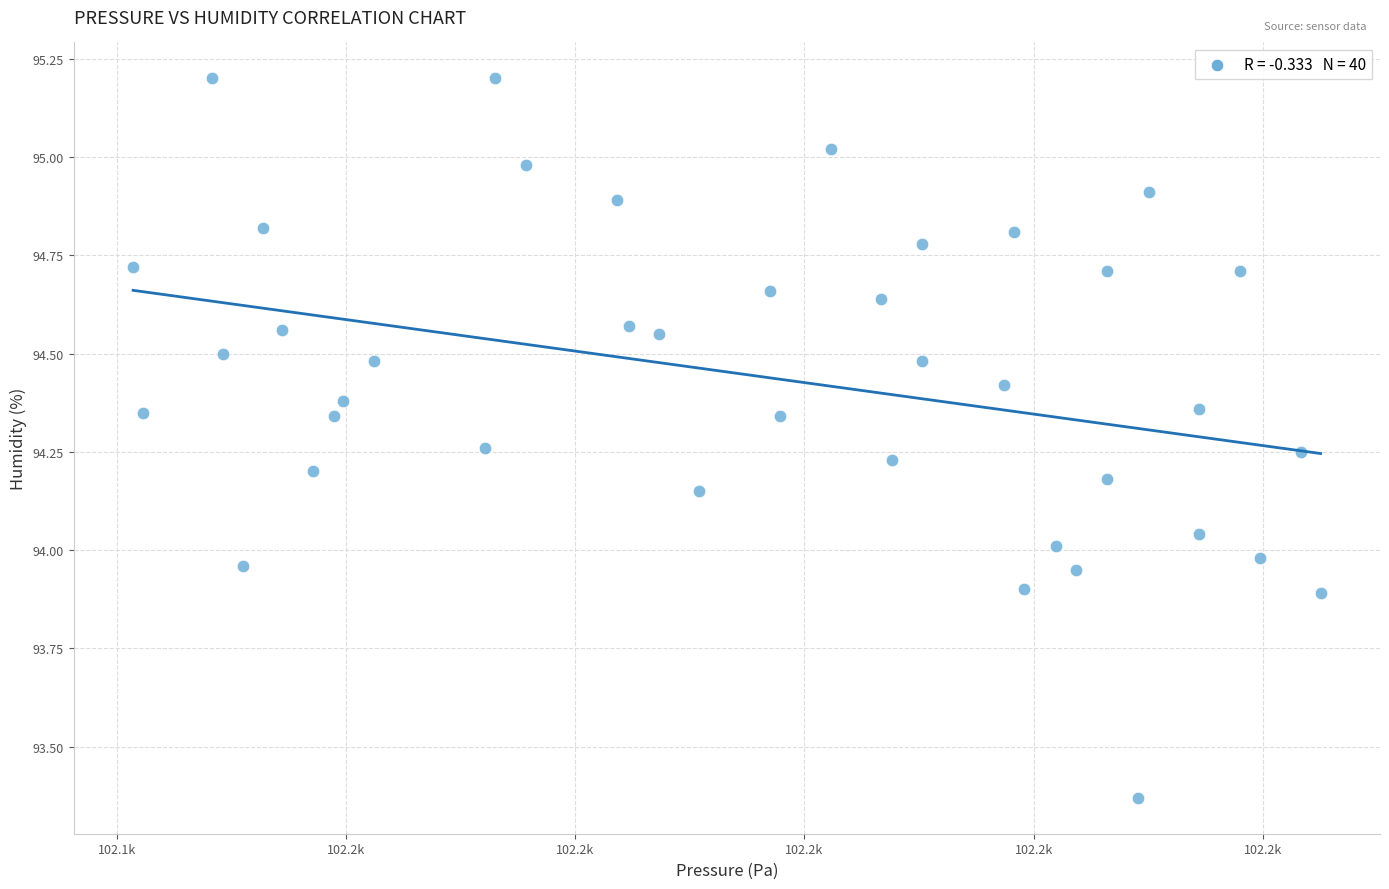

What is the range of Y values (max minus min)?

1.8